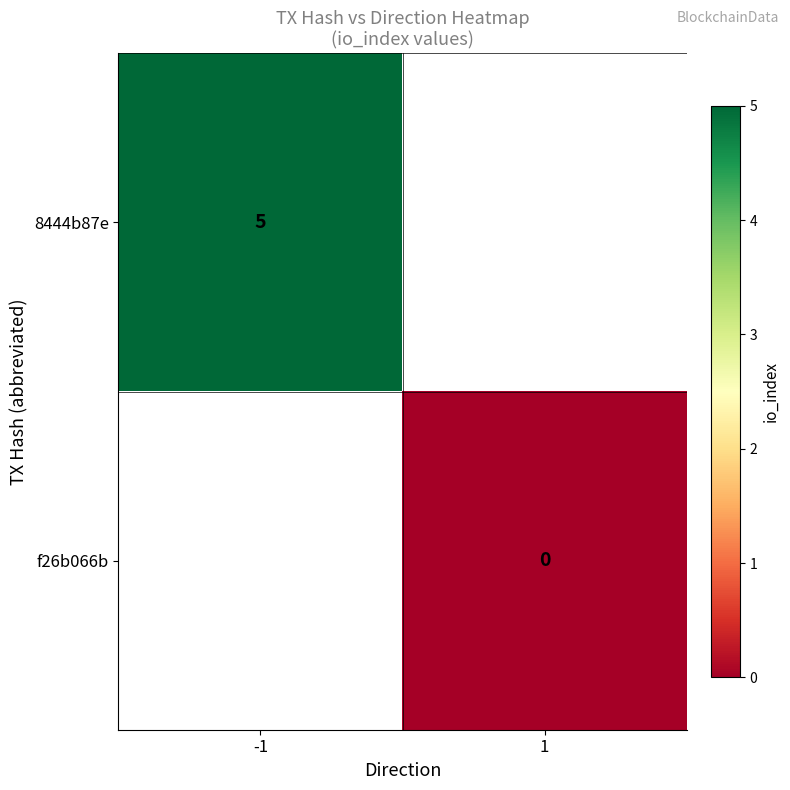

Is it true that 8444b87e equals 5 at -1?

True